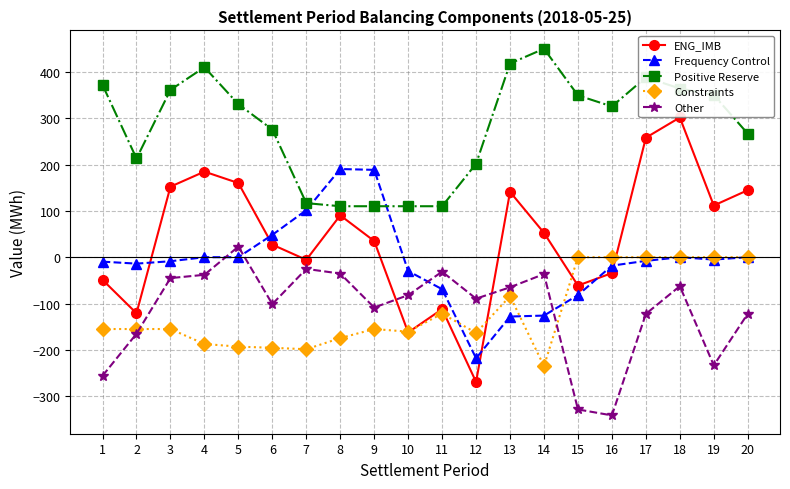

List the series in order of their peak value, highest first.

Positive Reserve, ENG_IMB, Frequency Control, Other, Constraints